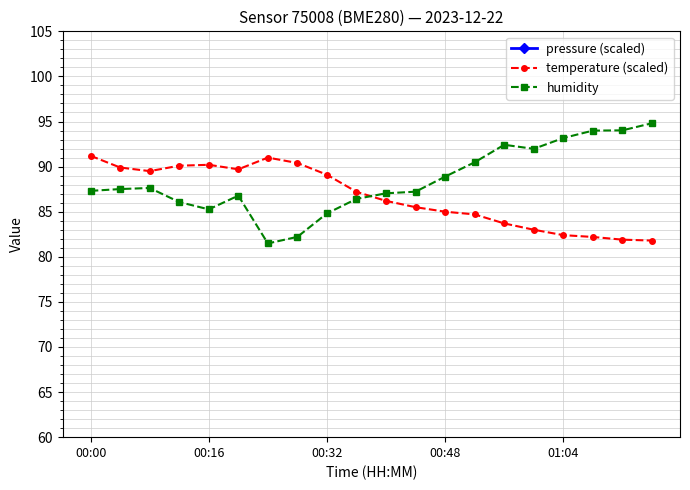

Rank the series at 14 from lowest to highest value.

pressure (scaled), temperature (scaled), humidity